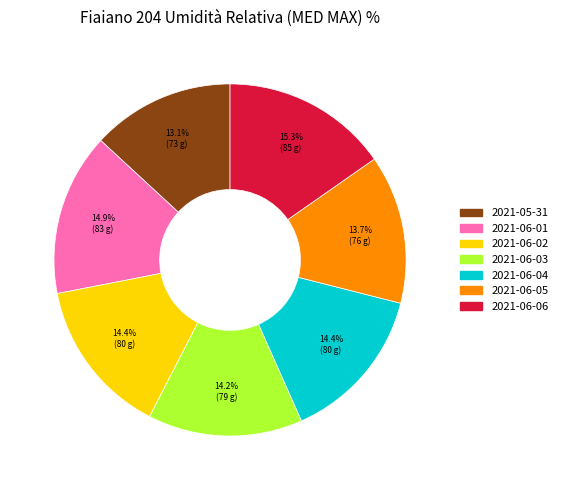

Is it true that 2021-06-04 is 20% of the pie?

False